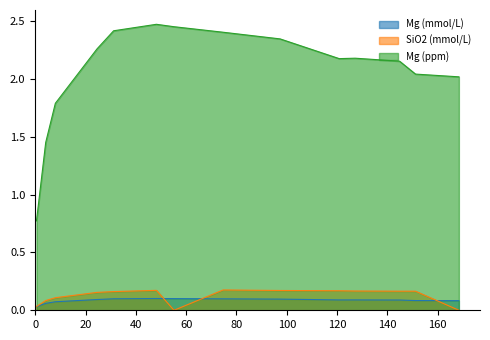

Is it true that SiO2 (mmol/L) equals 0.3 at 97.33333333333334?

False